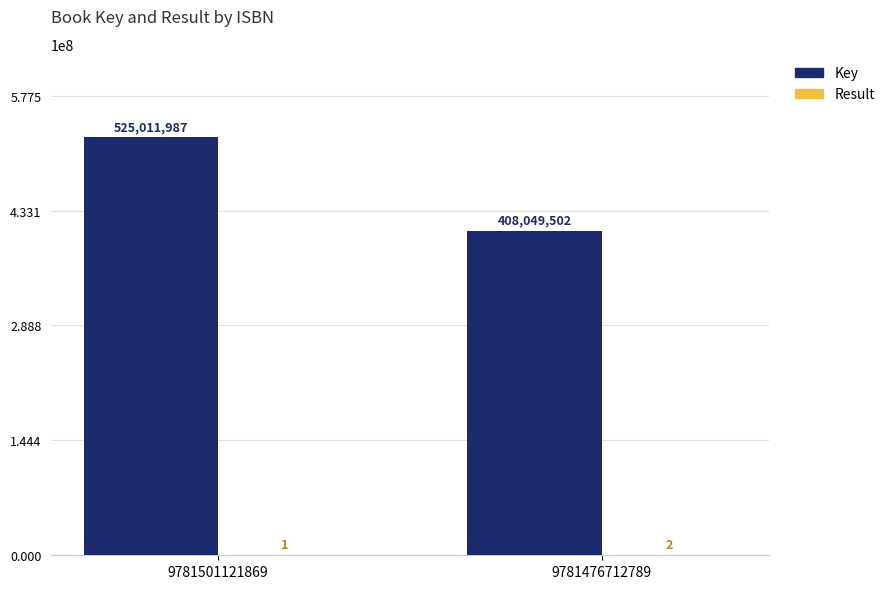

Is it true that Key equals 408049502 at 9781476712789?

True